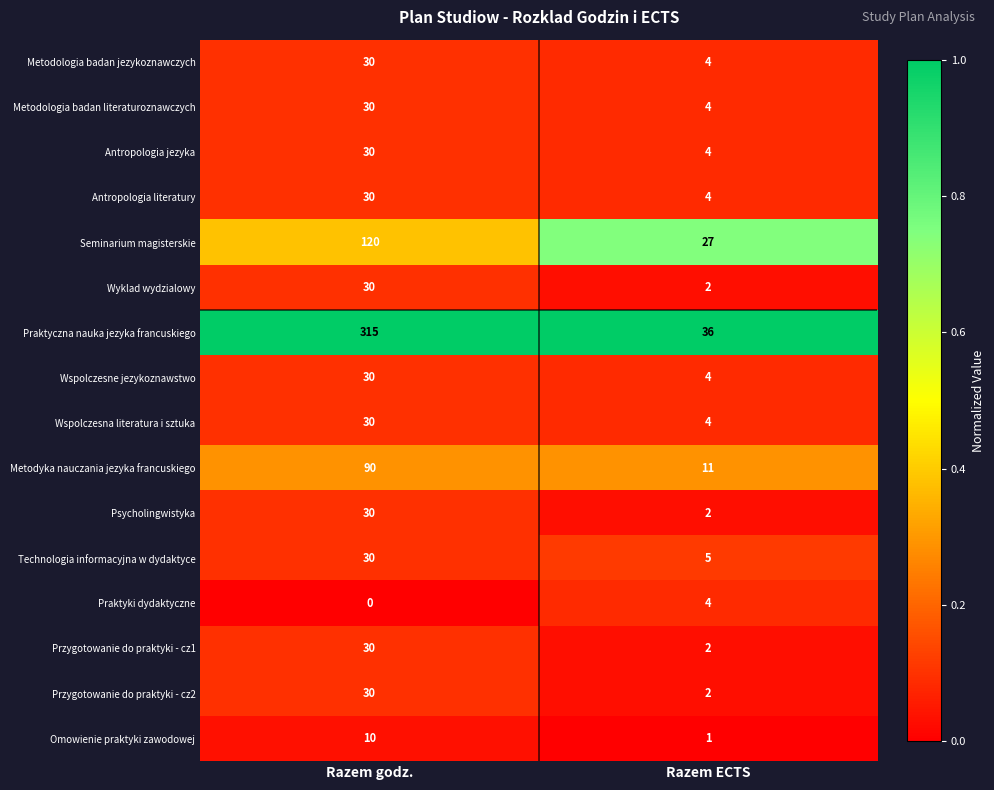

At how many categories does at least one series exceed 0?

2